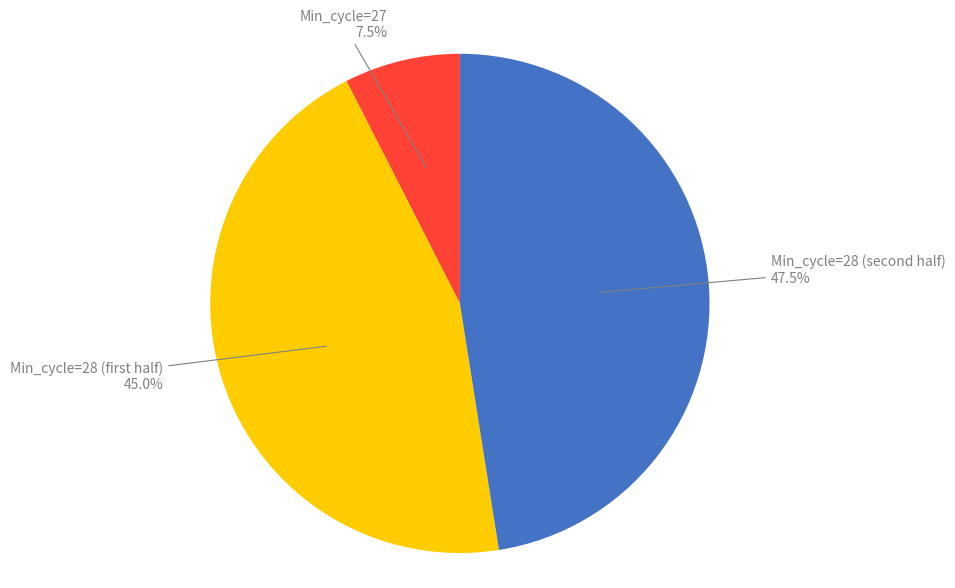

Rank the categories by value from lowest to highest.

Min_cycle=27, Min_cycle=28 (first half), Min_cycle=28 (second half)